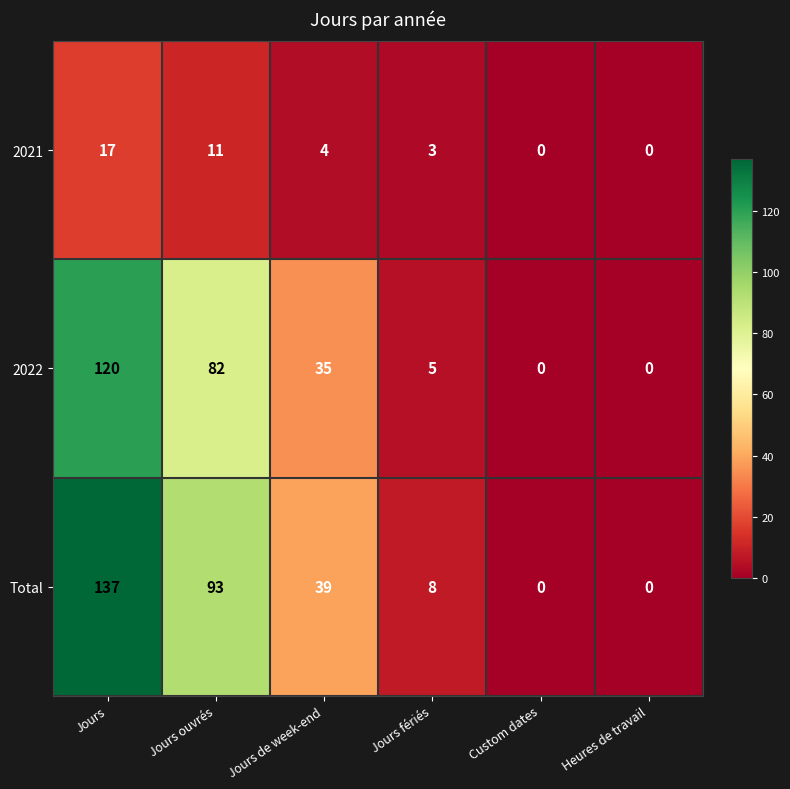

How many categories are shown in the chart?

6